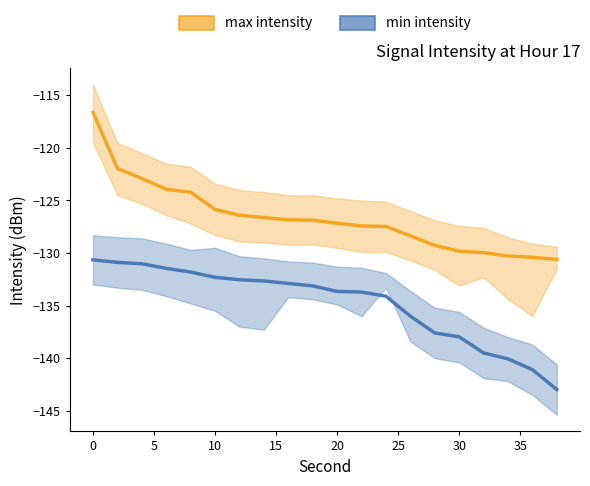

Is the value of min intensity at 10 greater than the value of max intensity at 13?

No